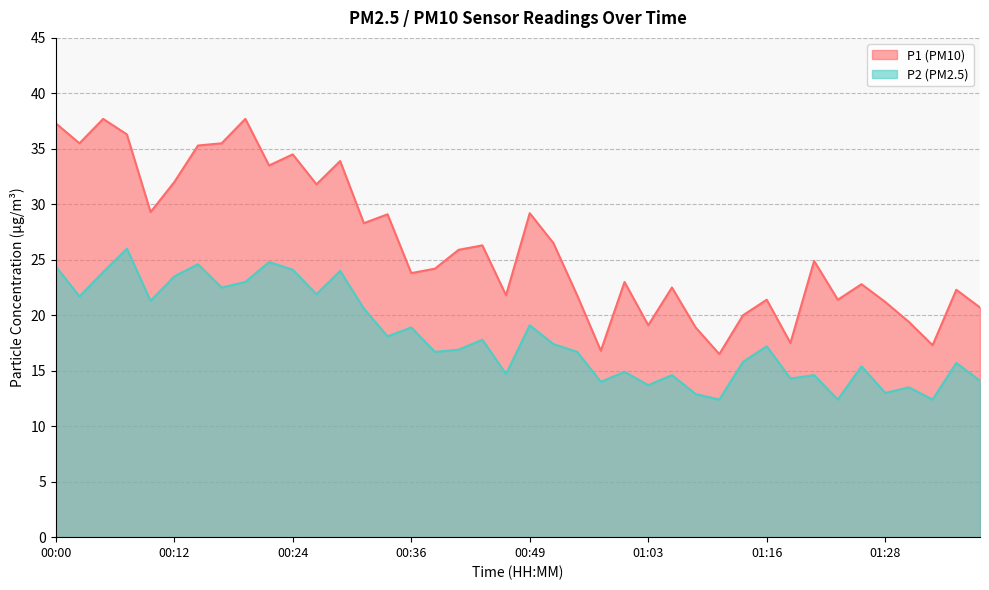

At 00:58, list the series in order from largest to smallest.

P1, P2